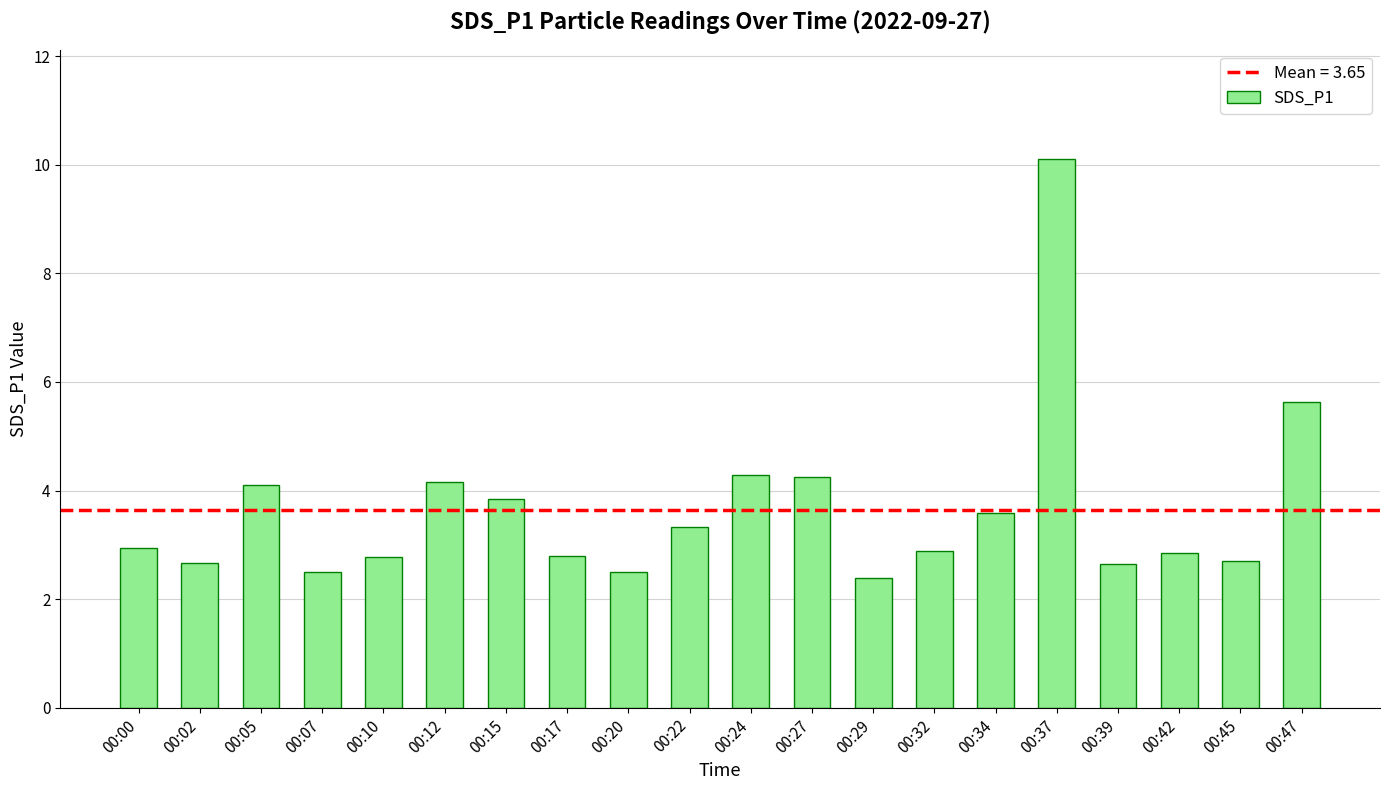

Read the value at 00:05.

4.1